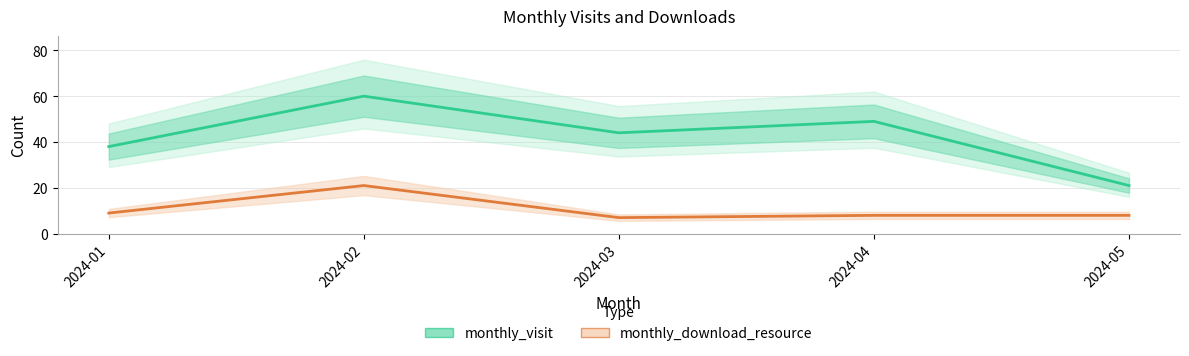

What is the sum of the monthly_visit values at 2024-03 and 2024-01?

82